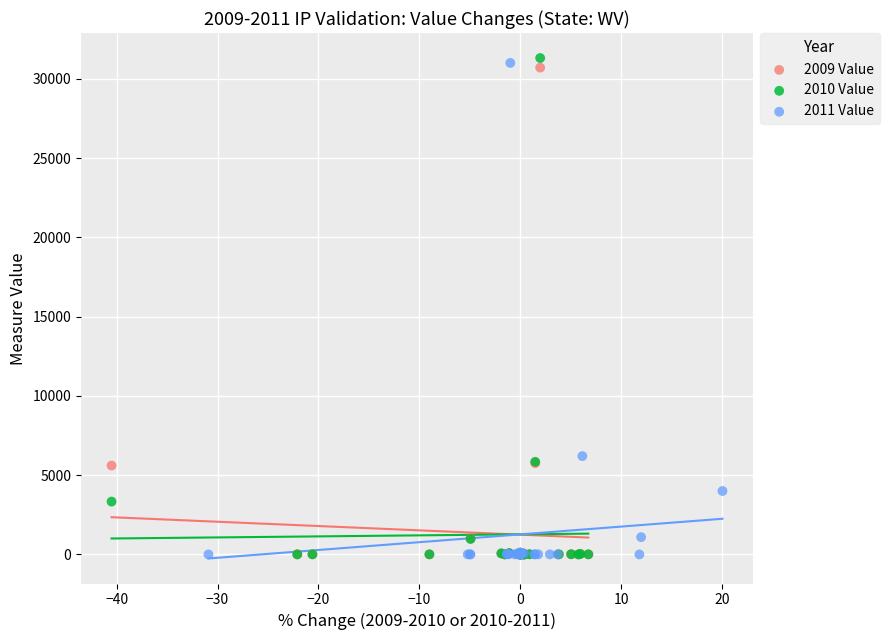

Which series contains the highest Y value?

2010 Value